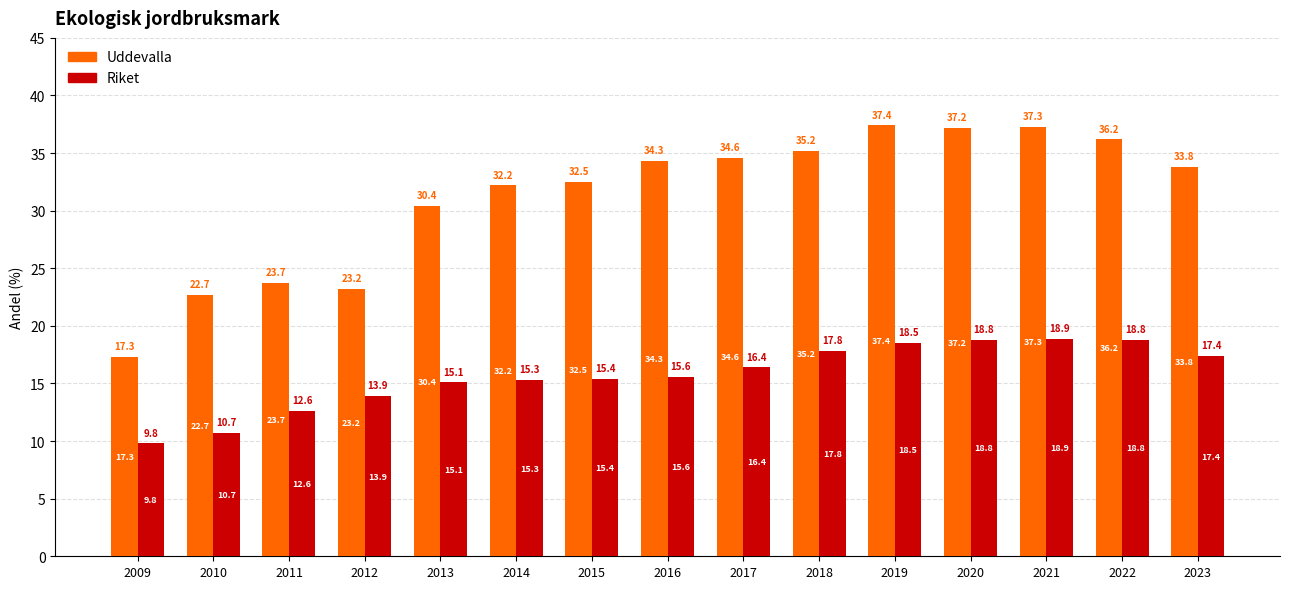

Which series has the largest total across all categories?

Uddevalla